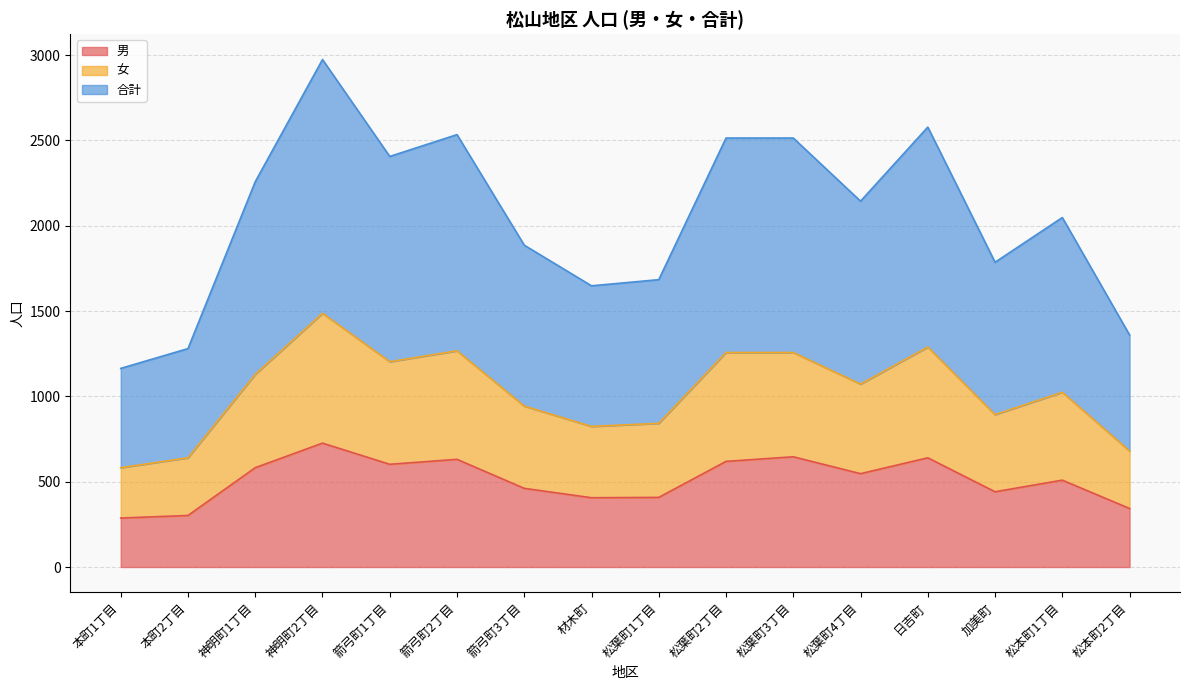

Is it true that 男 equals 859 at 箭弓町2丁目?

False